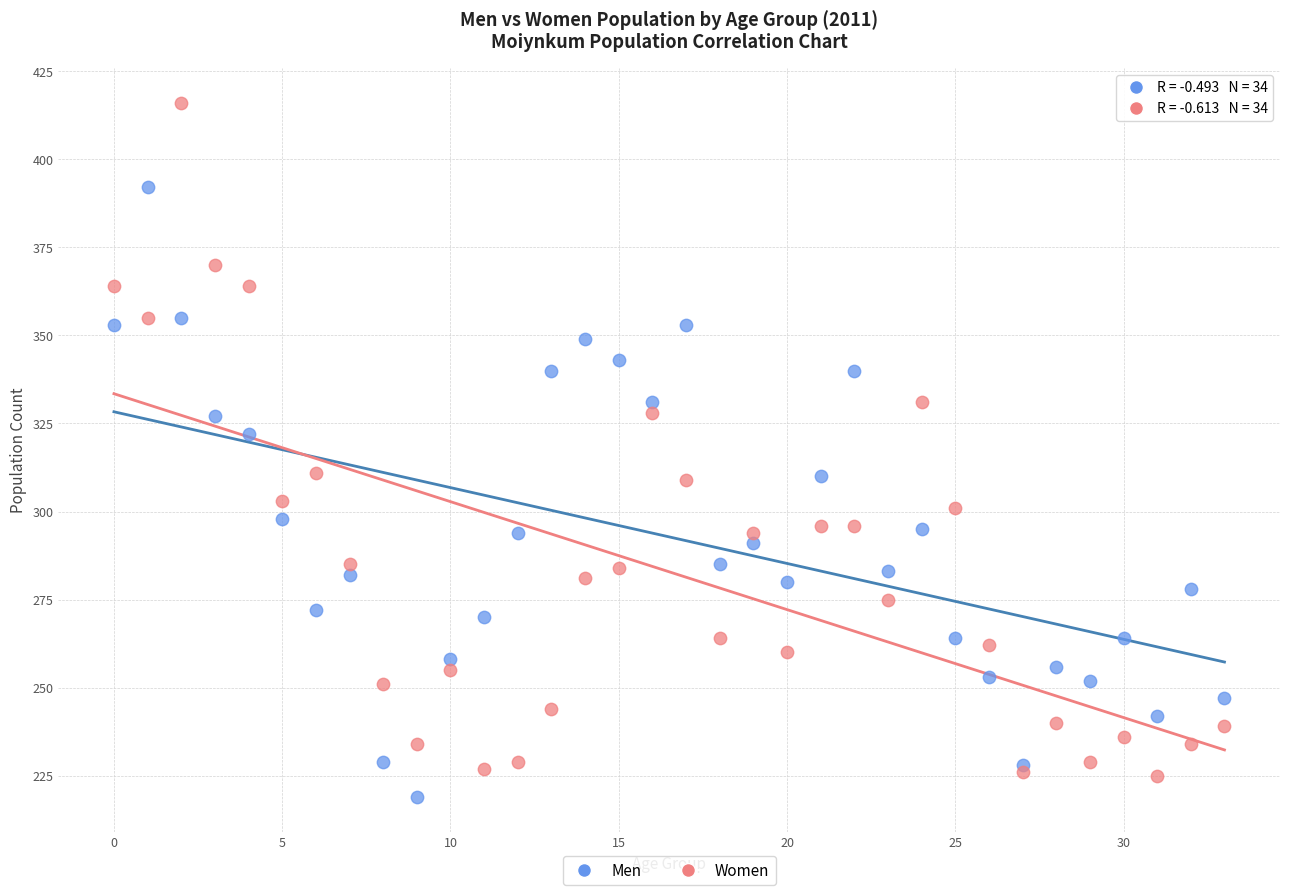

Which series reaches the minimum Y coordinate?

Men